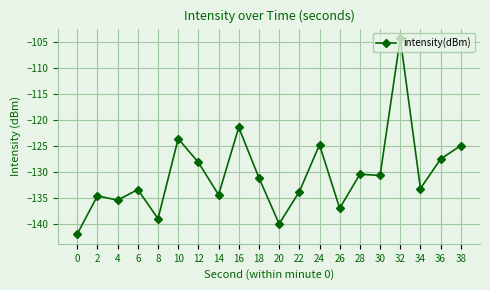

What is the minimum value shown in the chart?

-142.0